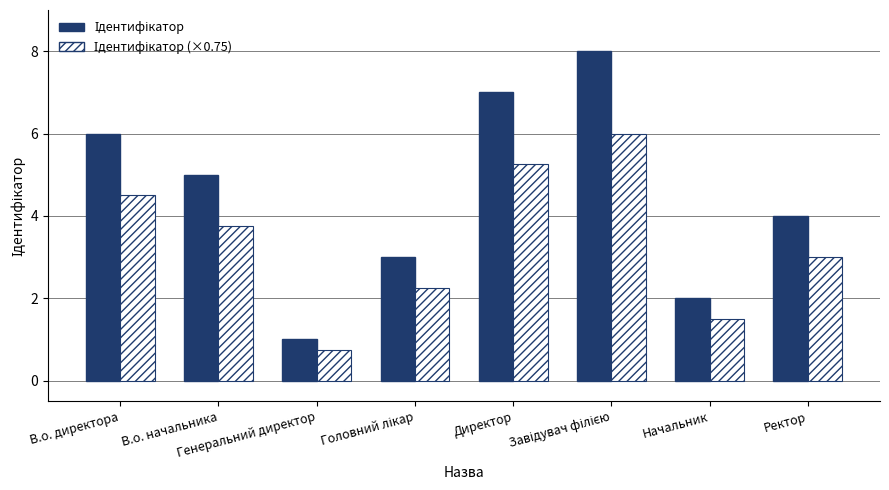

What is the greatest value displayed?

8.0